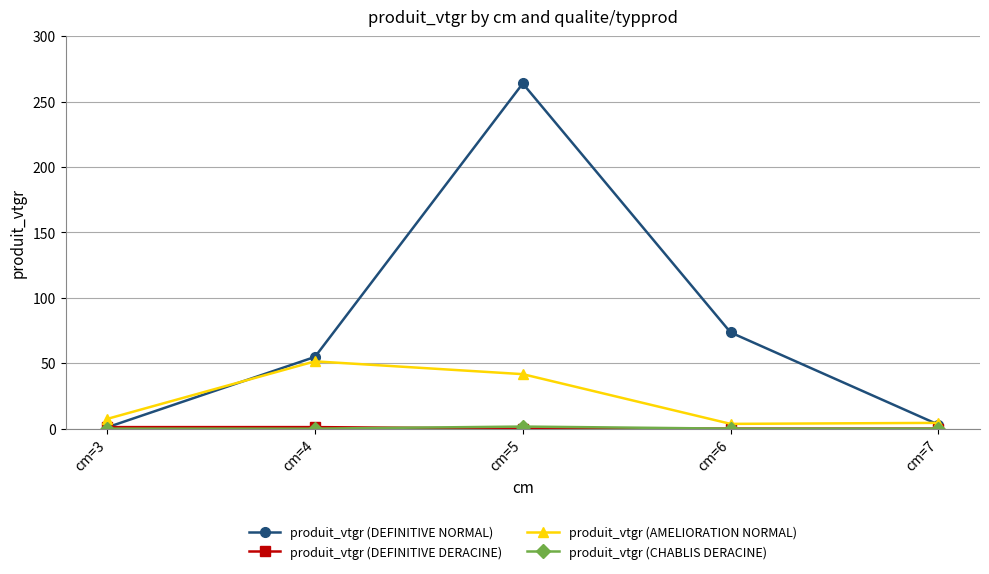

Where do produit_vtgr (DEFINITIVE NORMAL) and produit_vtgr (AMELIORATION NORMAL) first cross each other?

cm=3 and cm=4